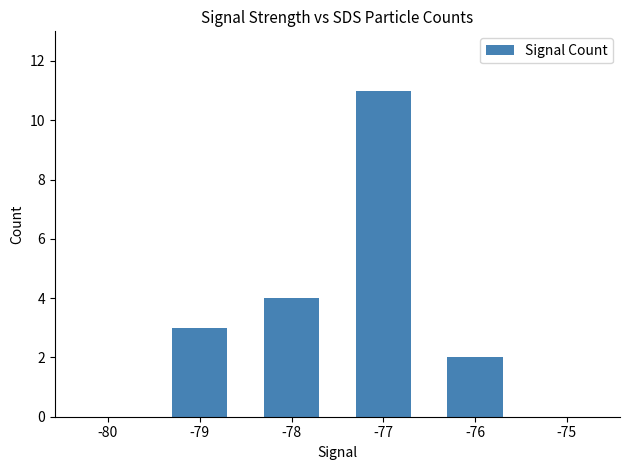

Are the bars horizontal?

No